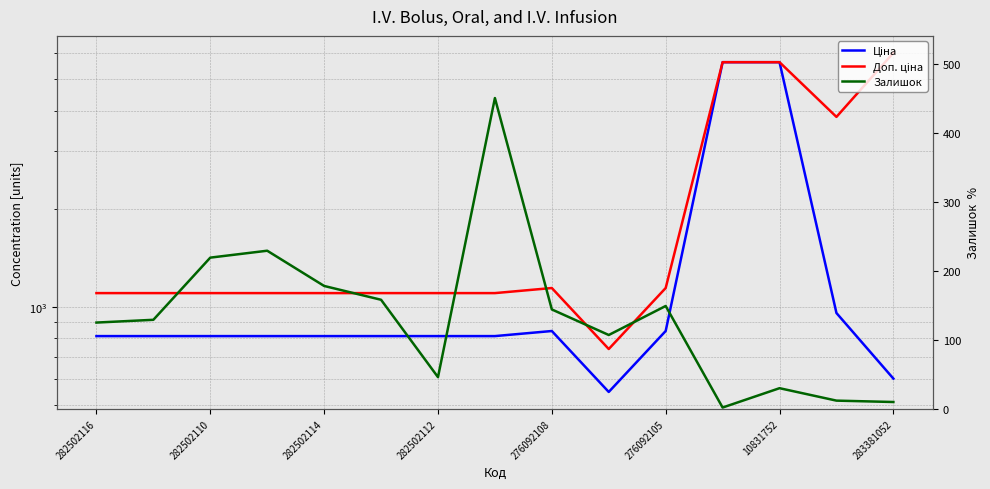

What is the value of the Доп. ціна point at the 8th from the left?

1101.8